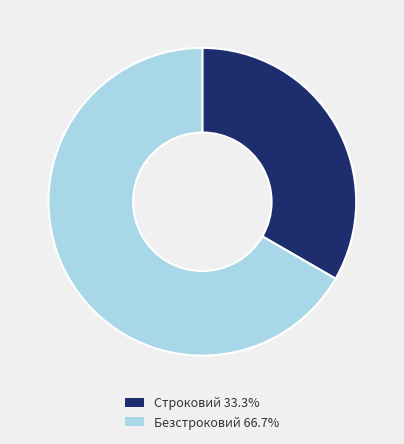

Which has a higher value, Строковий or Безстроковий?

Безстроковий